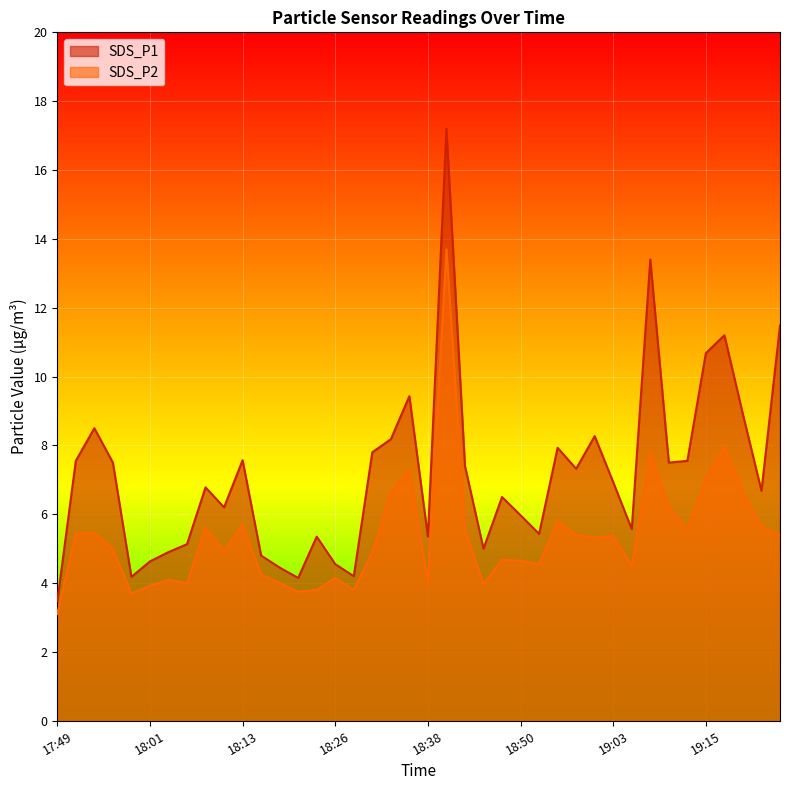

Which label corresponds to the largest value in the chart?

18:40